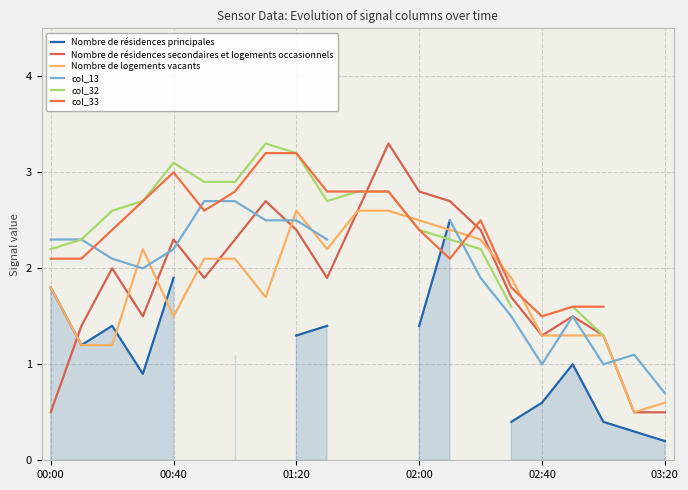

Where is the first local minimum for col_32?

9